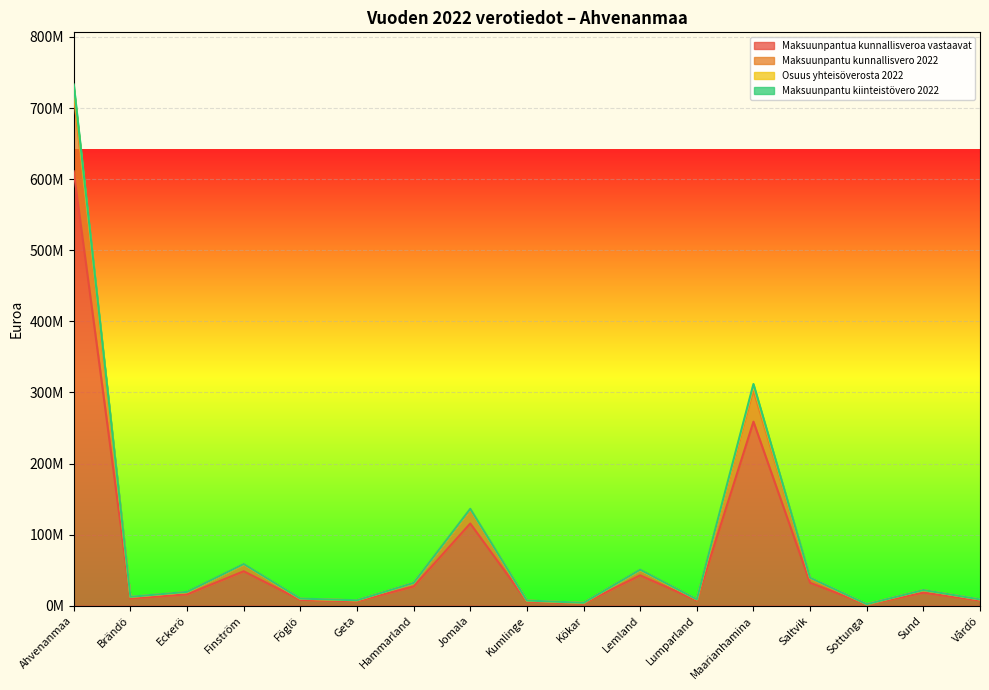

True or false: Maksuunpantu kiinteistövero 2022 and Osuus yhteisöverosta 2022 cross at least once.

False